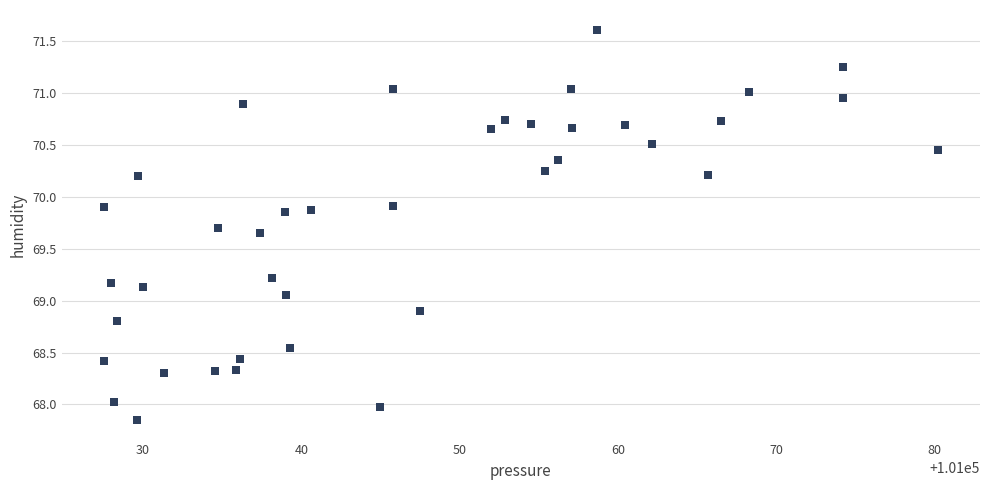

What is the range of X values (max minus min)?

52.8